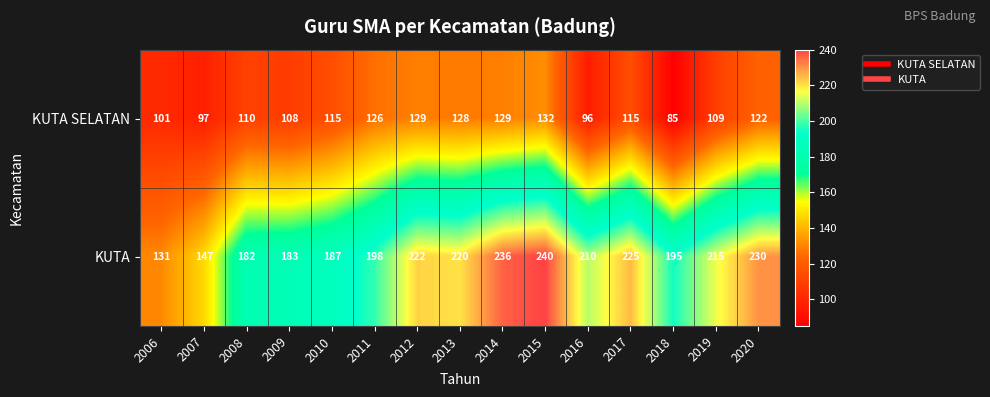

What is the difference between the maximum and second lowest values in the KUTA SELATAN series?

36